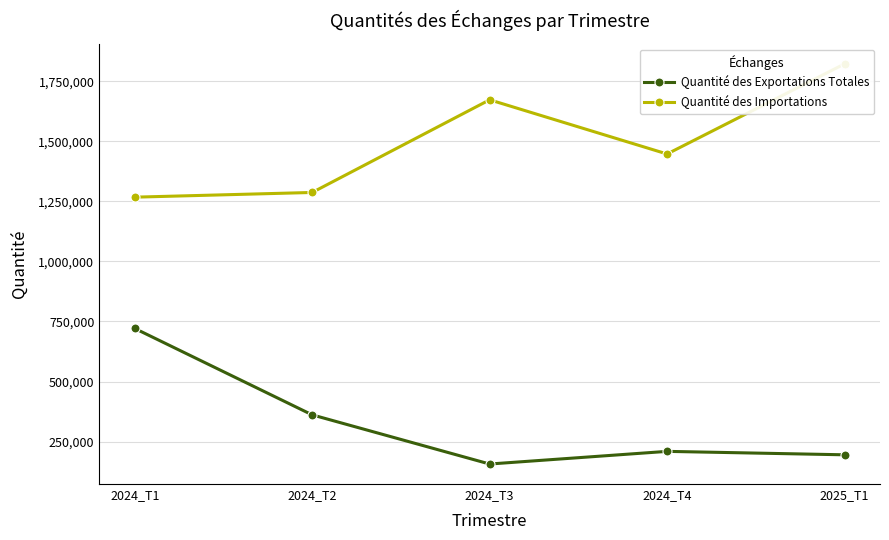

How many data points in Quantité des Exportations Totales are above 209104?

3